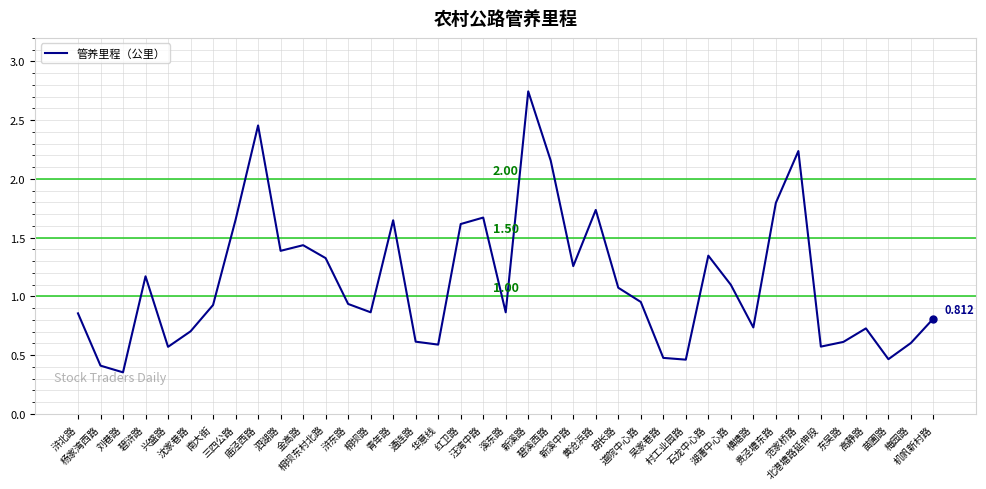

Which label corresponds to the smallest value in the chart?

刘巷路